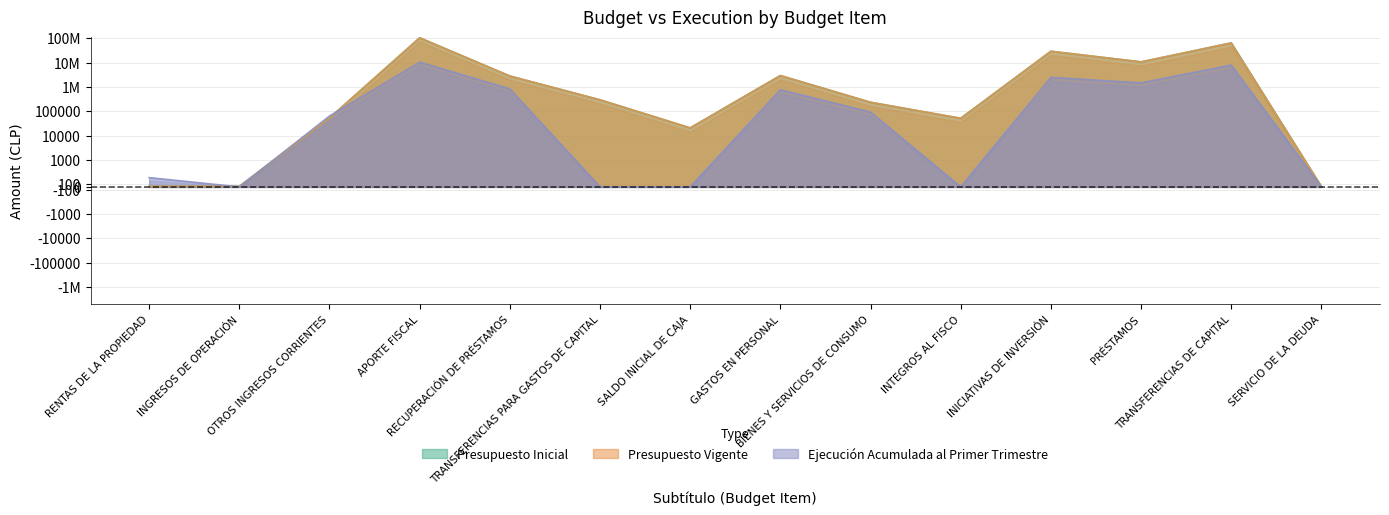

Which series has the largest total across all categories?

Presupuesto Inicial